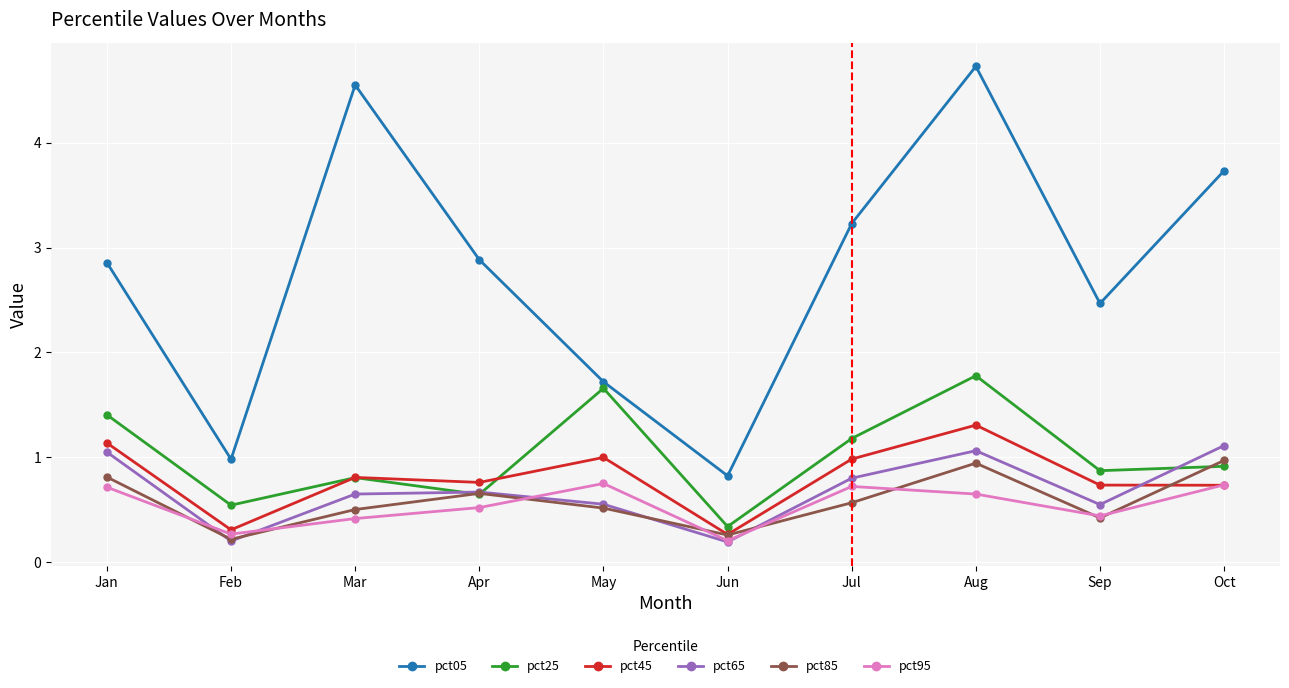

True or false: pct95 and pct65 cross at least once.

True